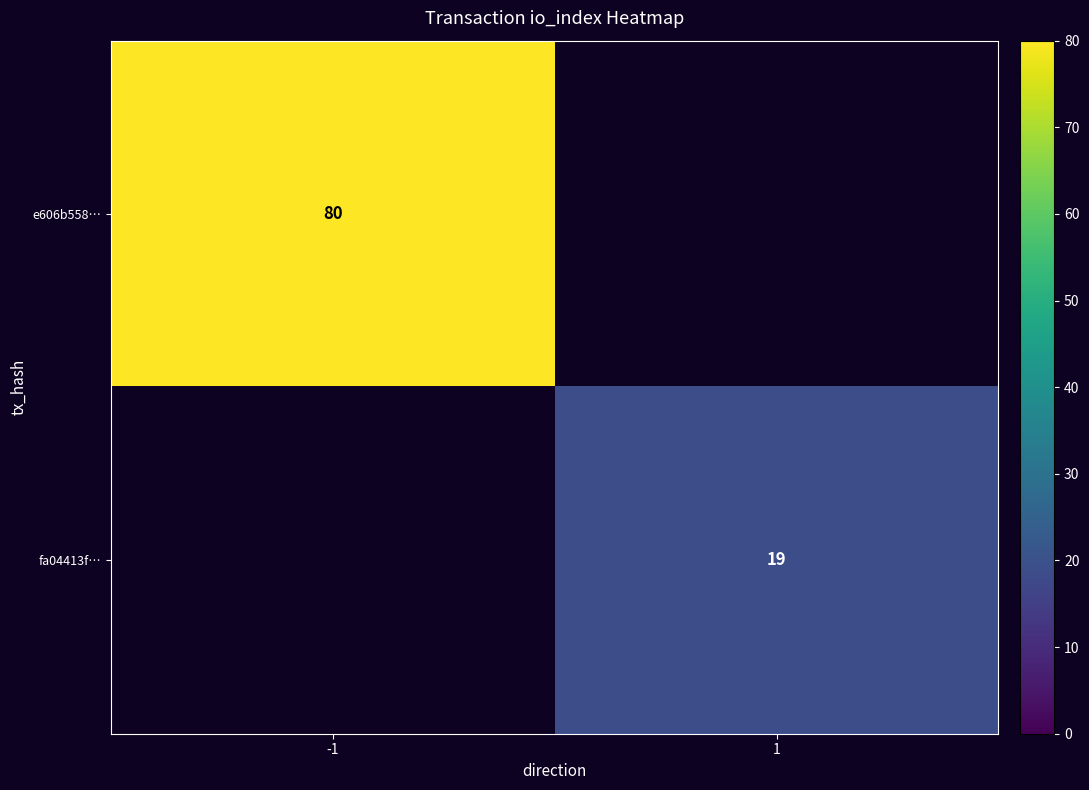

How many categories are shown in the chart?

2